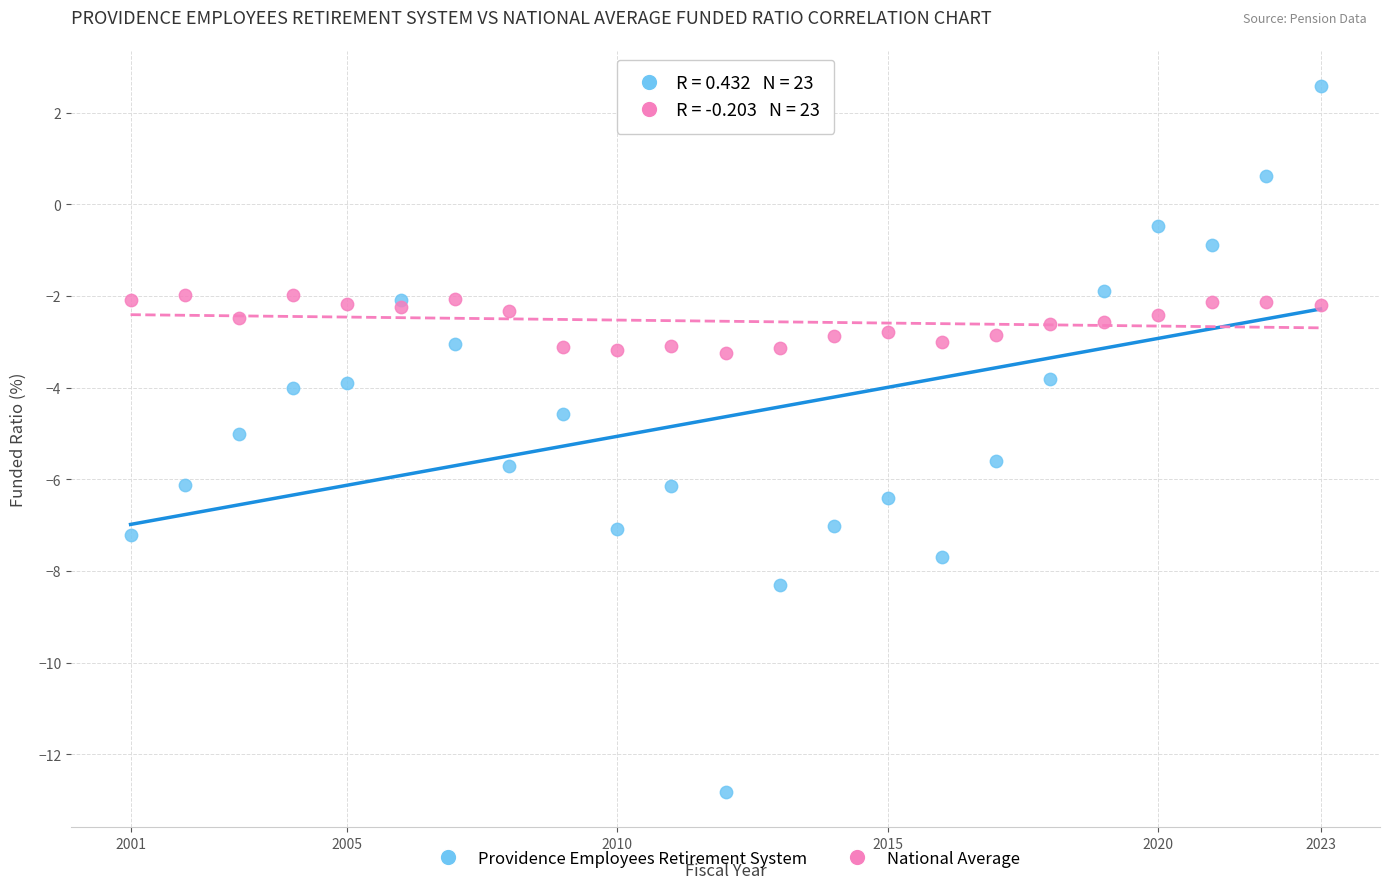

Which series has the widest spread of Y values?

Providence Employees Retirement System